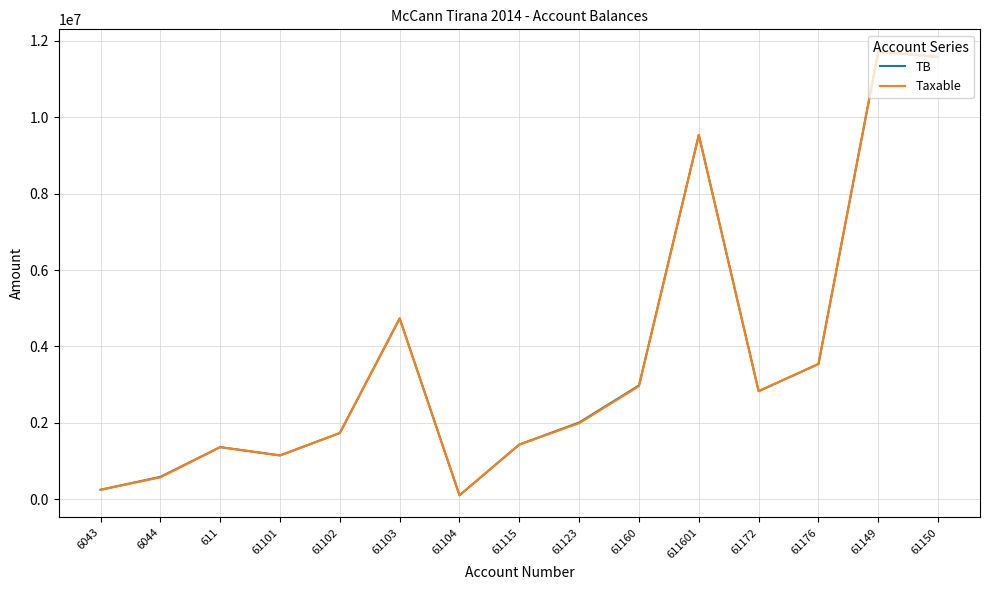

The value of Taxable at 61150 is 17664059.6. True or false?

False